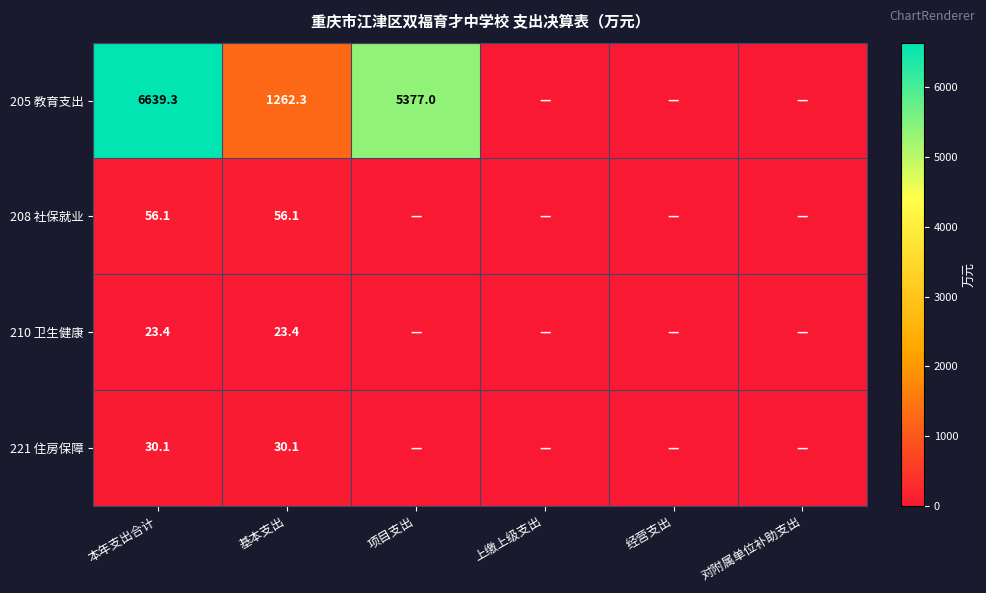

At which category is the sum across all series the highest?

本年支出合计